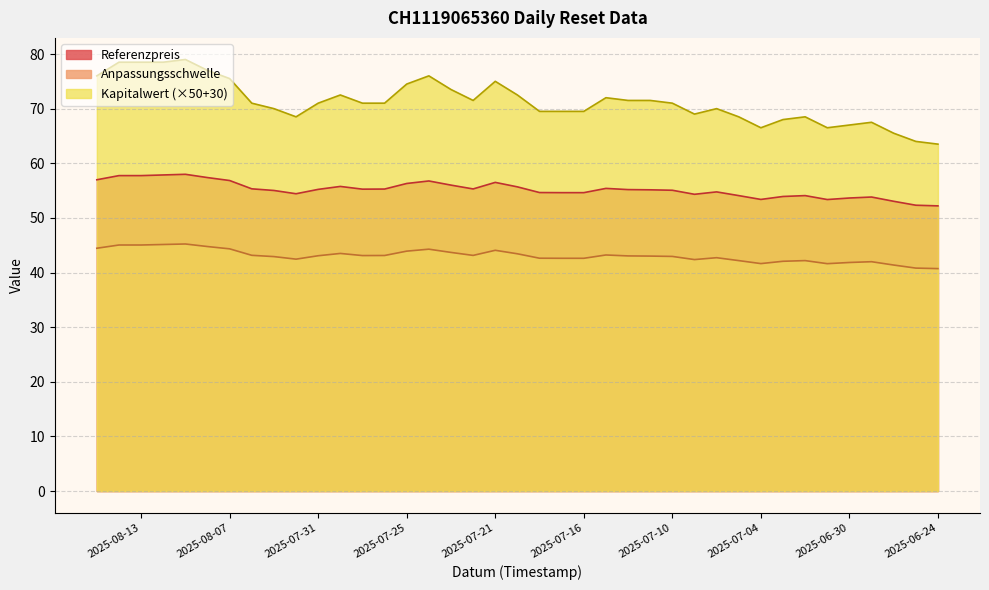

Between 2025-08-11 and 2025-06-25, which series saw the biggest shift?

Referenzpreis